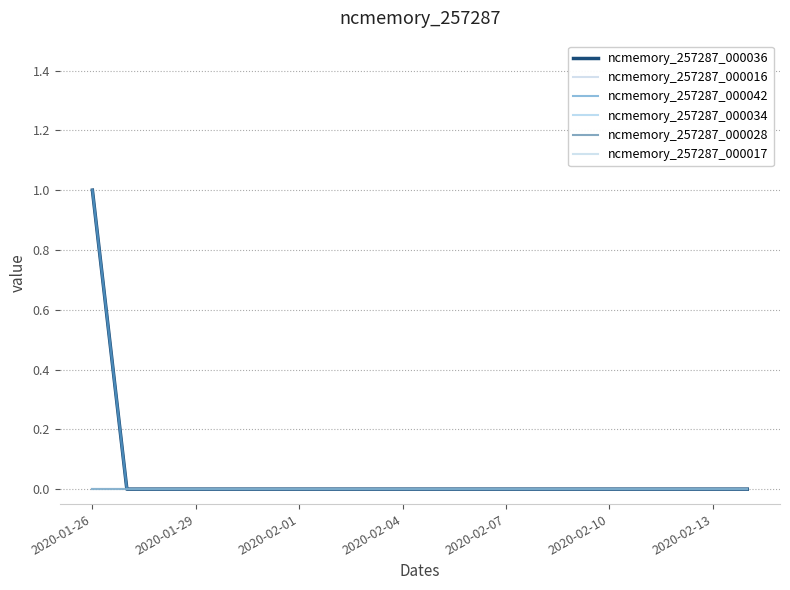

Reading left to right, transcribe all the data shown in this chart.

ncmemory_257287_000036: 1	0	0	0	0	0	0	0	0	0	0	0	0	0	0	0	0	0	0	0
ncmemory_257287_000016: 1	0	0	0	0	0	0	0	0	0	0	0	0	0	0	0	0	0	0	0
ncmemory_257287_000042: 1	0	0	0	0	0	0	0	0	0	0	0	0	0	0	0	0	0	0	0
ncmemory_257287_000034: 0	0	0	0	0	0	0	0	0	0	0	0	0	0	0	0	0	0	0	0
ncmemory_257287_000028: 0	0	0	0	0	0	0	0	0	0	0	0	0	0	0	0	0	0	0	0
ncmemory_257287_000017: 0	0	0	0	0	0	0	0	0	0	0	0	0	0	0	0	0	0	0	0